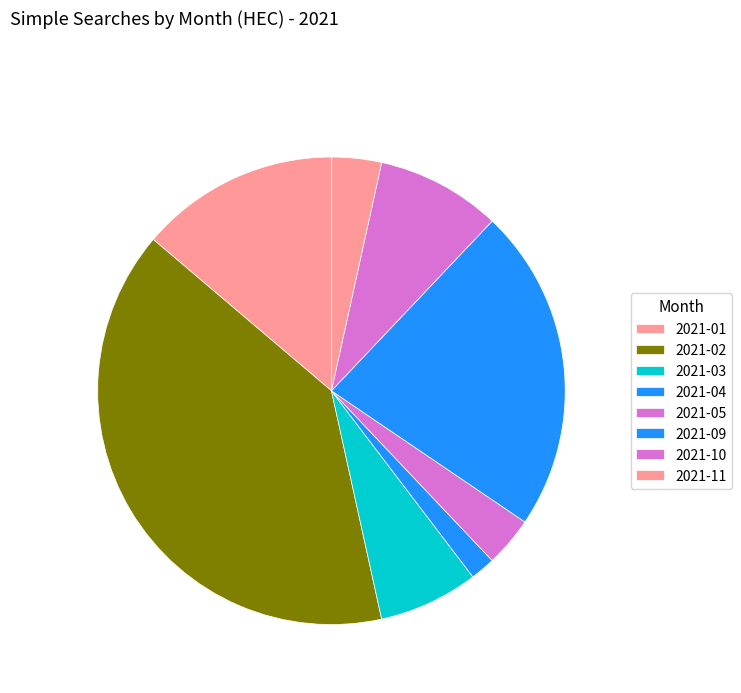

Which slice is the largest?

2021-02